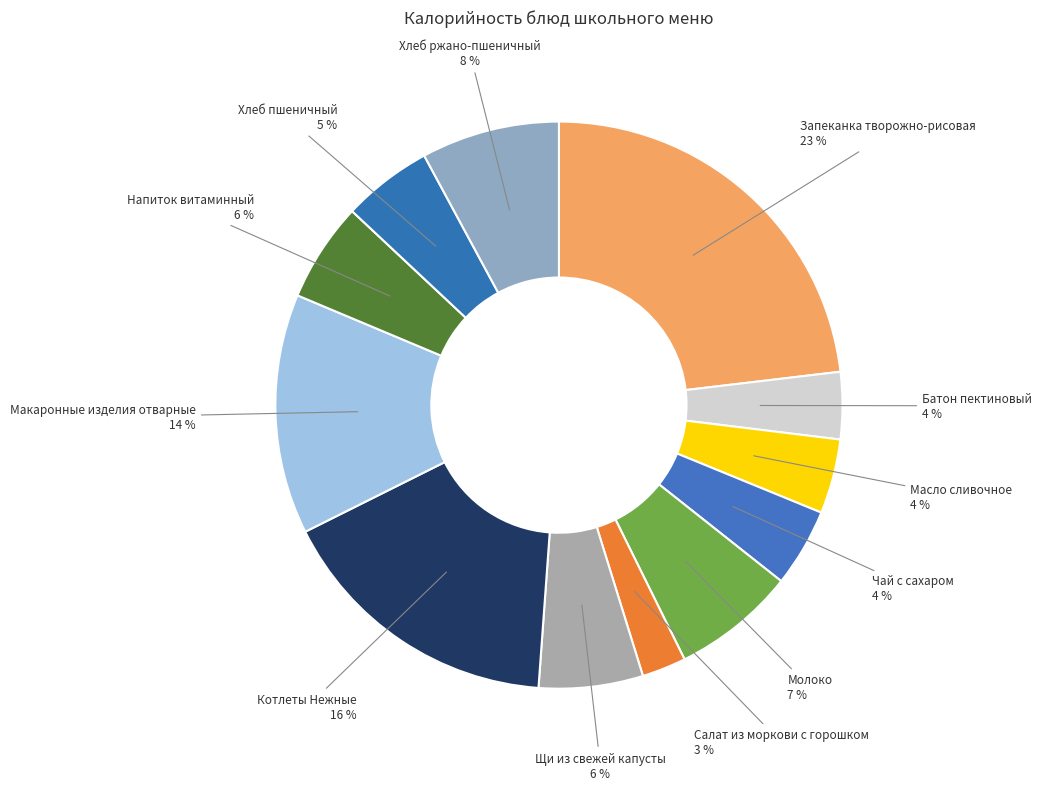

To the nearest percent, what percentage of the pie is Запеканка творожно-рисовая?

23%